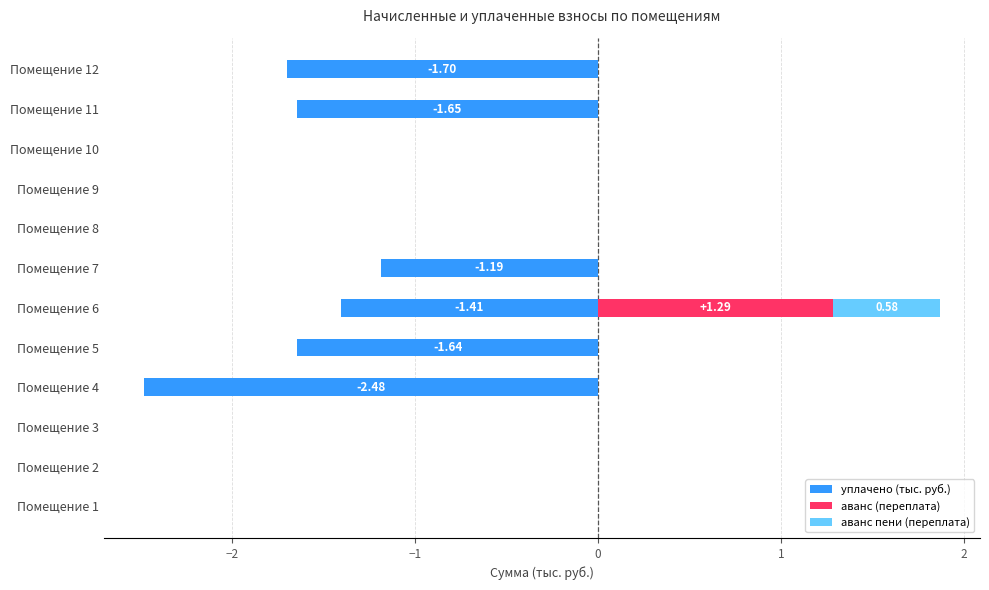

The аванс пени (переплата) series shows 0.0 at Помещение 5. True or false?

True